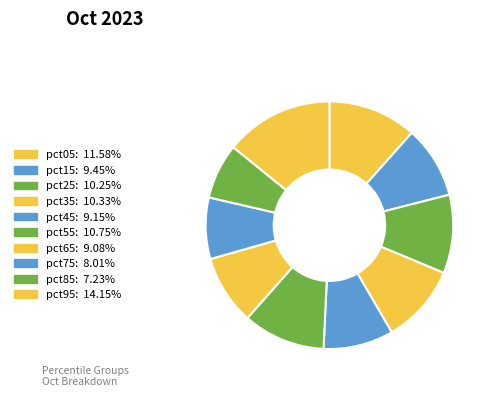

Count the number of slices in the pie.

10